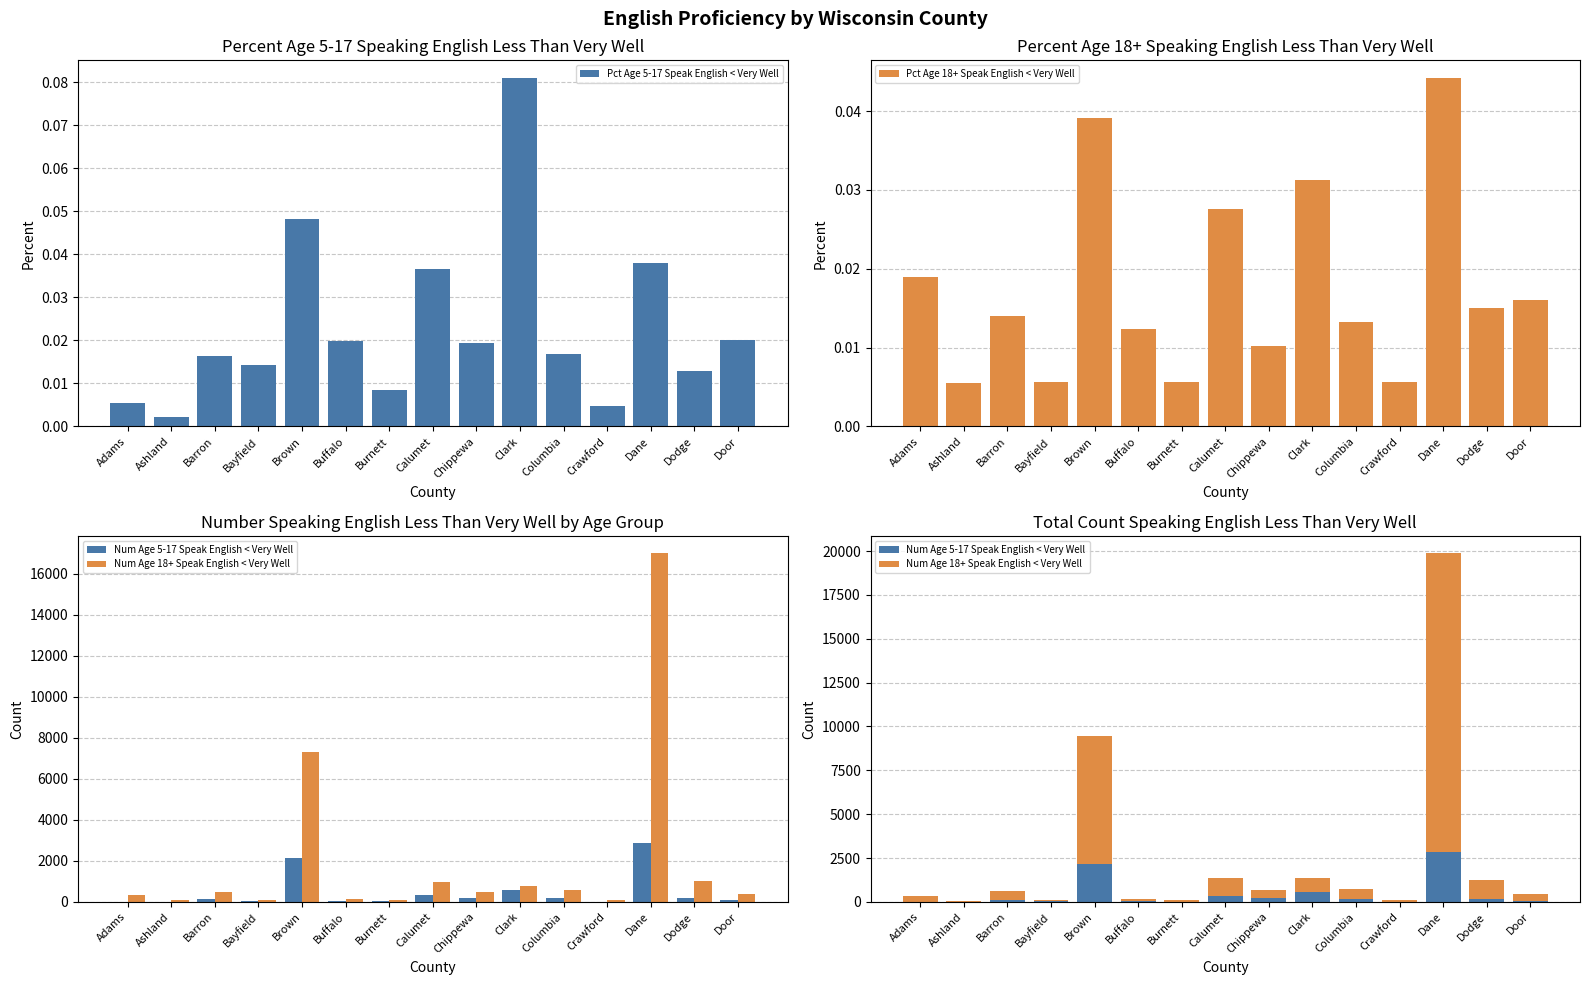

Which series has the widest spread of values?

Num Age 18+ Speak English < Very Well